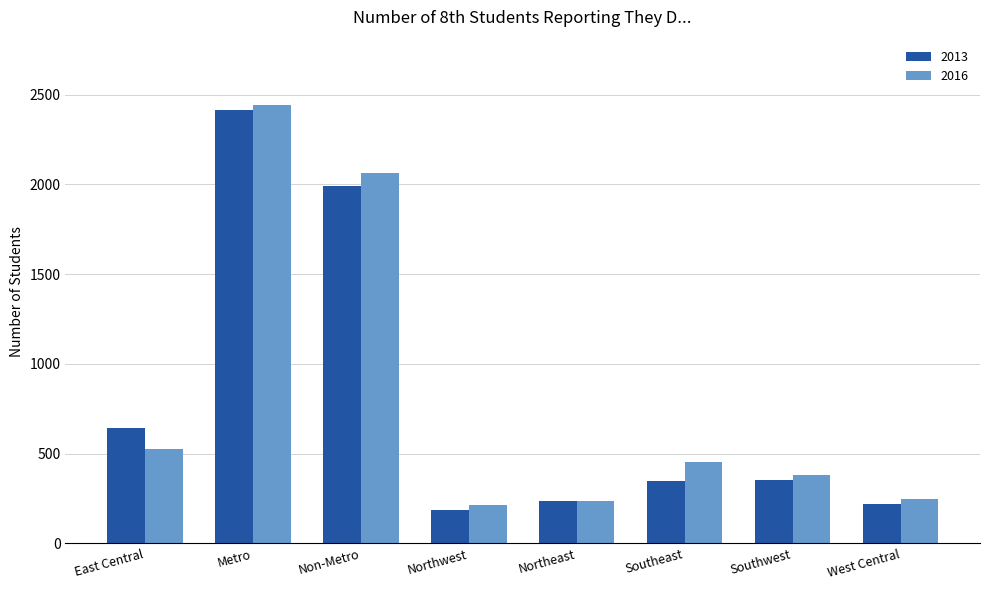

At which label does 2016 first exceed 454?

East Central